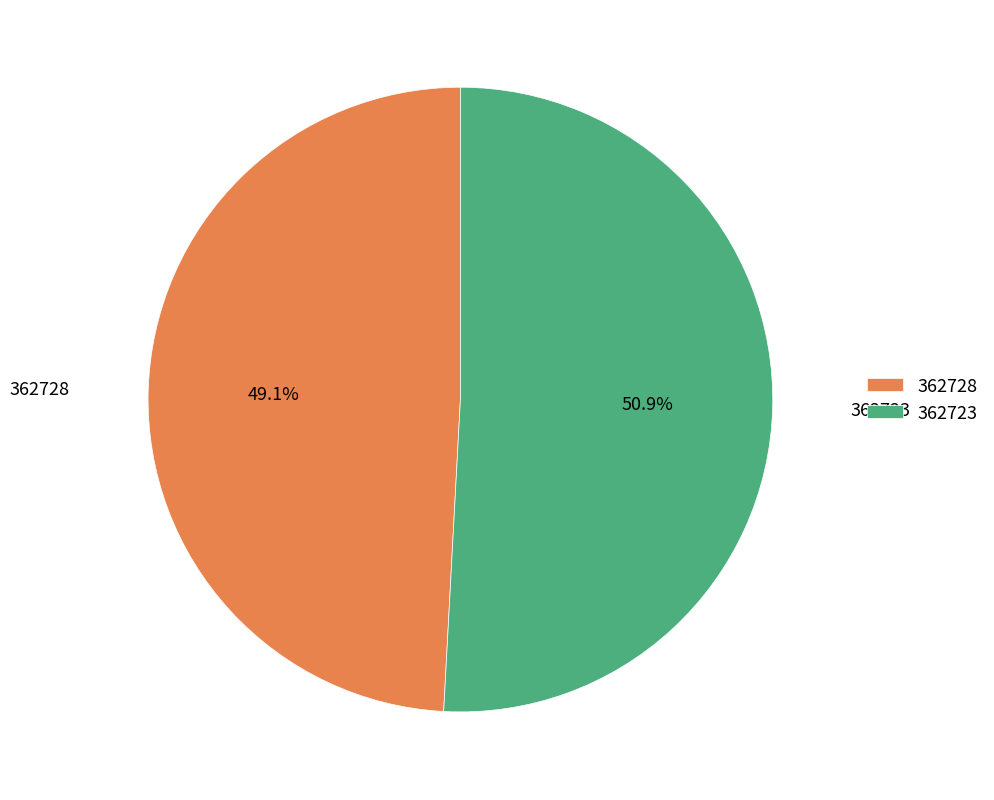

To the nearest percent, what is the average slice percentage?

50%